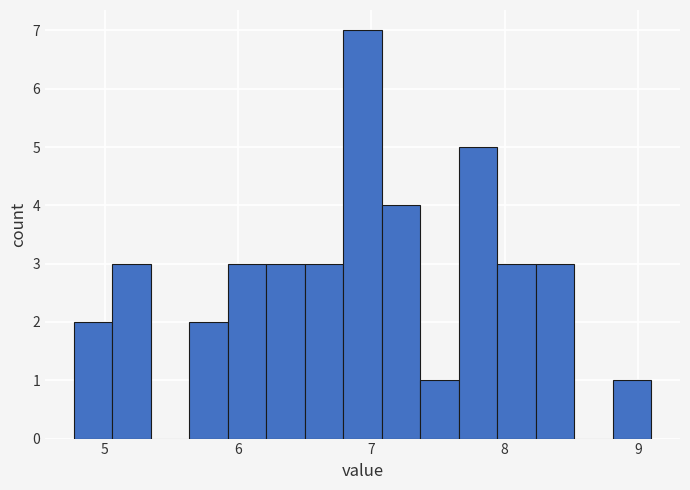

Read against the x-axis, roughly where is the centre of the tallest bar?

6.9